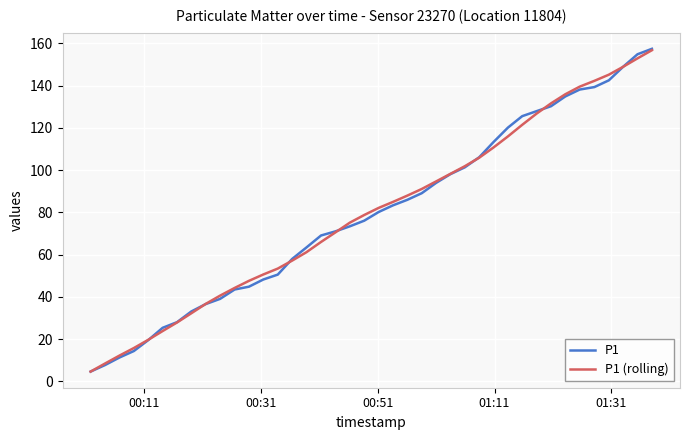

Count the number of categories in the chart.

40